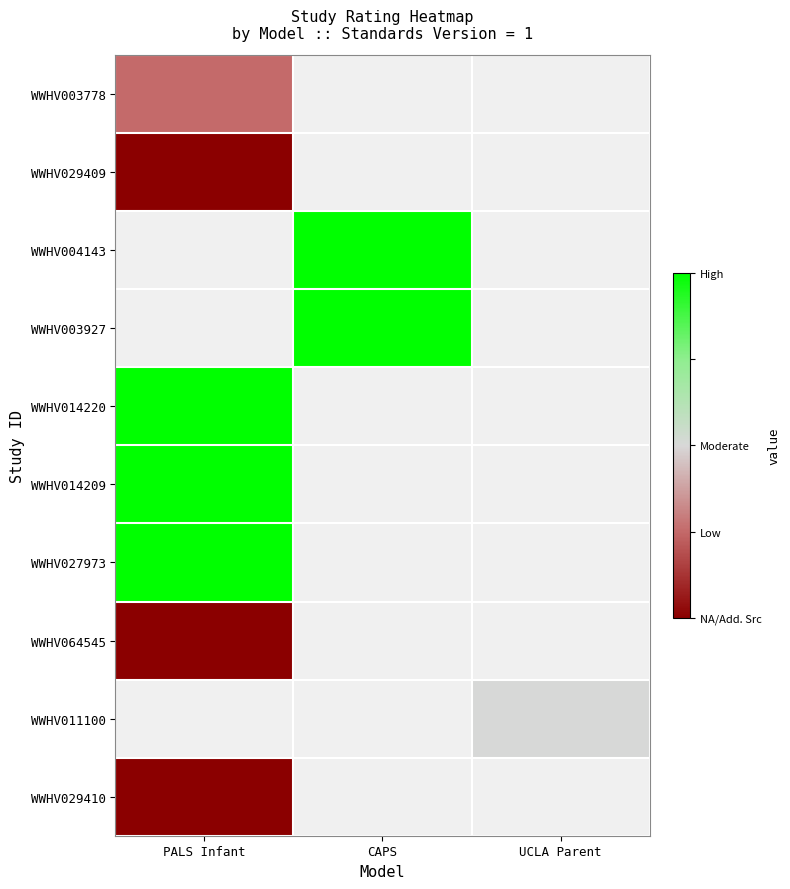

Count the number of categories in the chart.

3